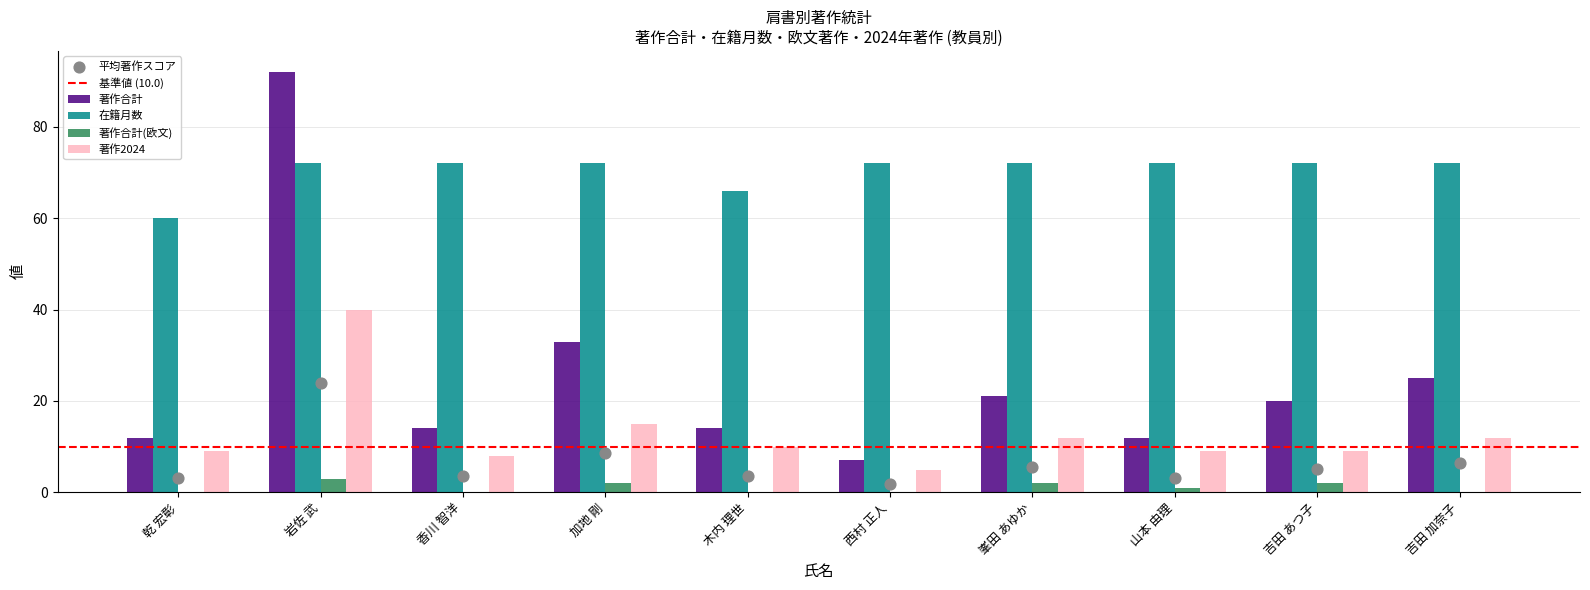

At which category is the sum across all series the highest?

岩佐 武